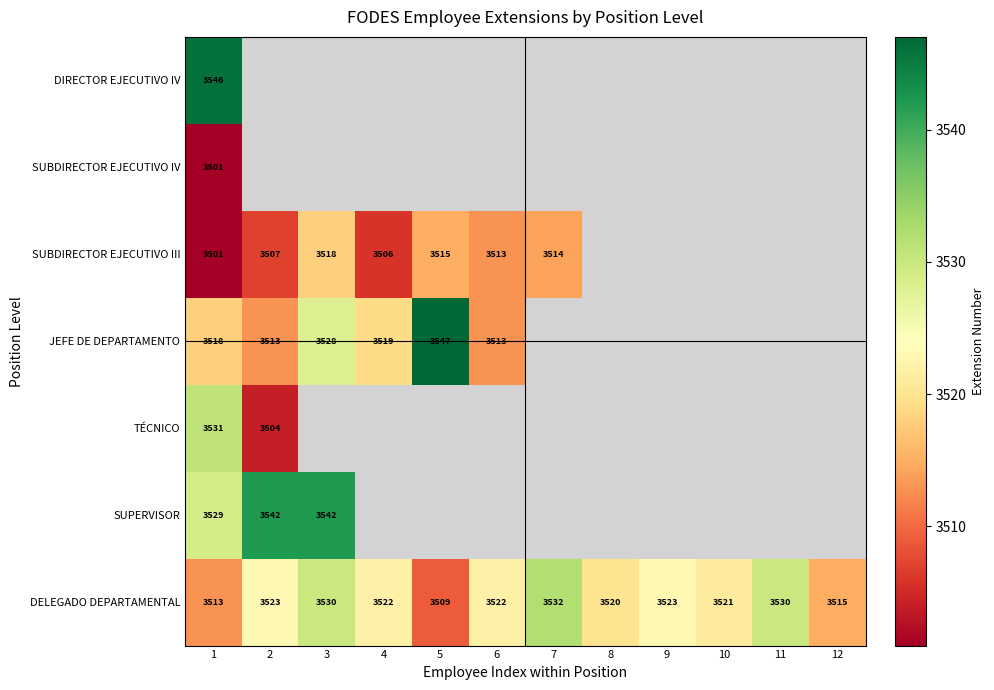

The SUBDIRECTOR EJECUTIVO III series shows 1220.5 at 2. True or false?

False